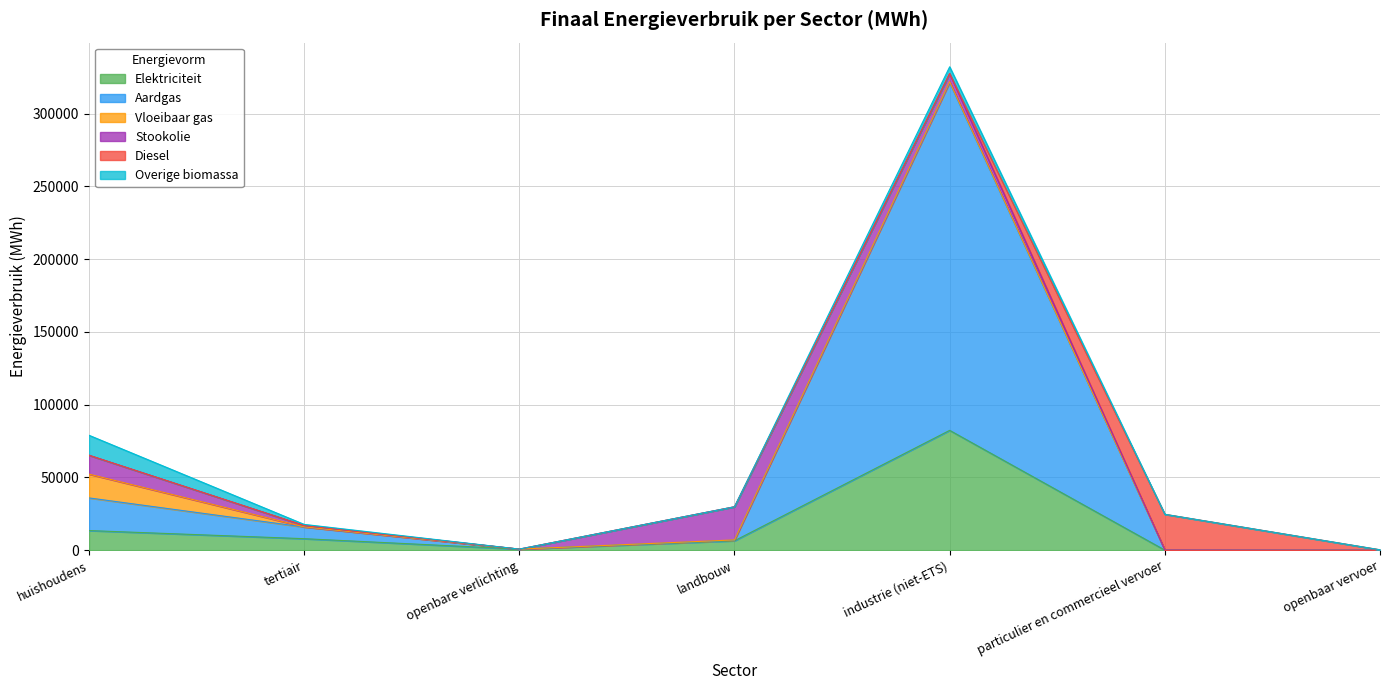

What is the difference between the maximum and minimum values in the Overige biomassa series?

13730.8